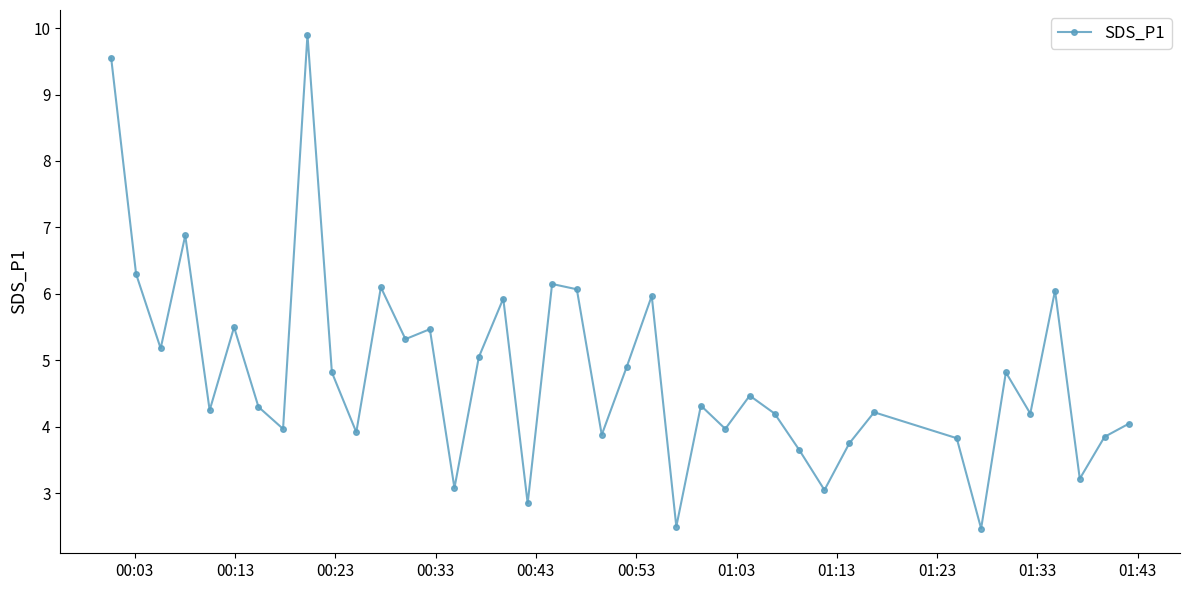

What is the average value?

4.8